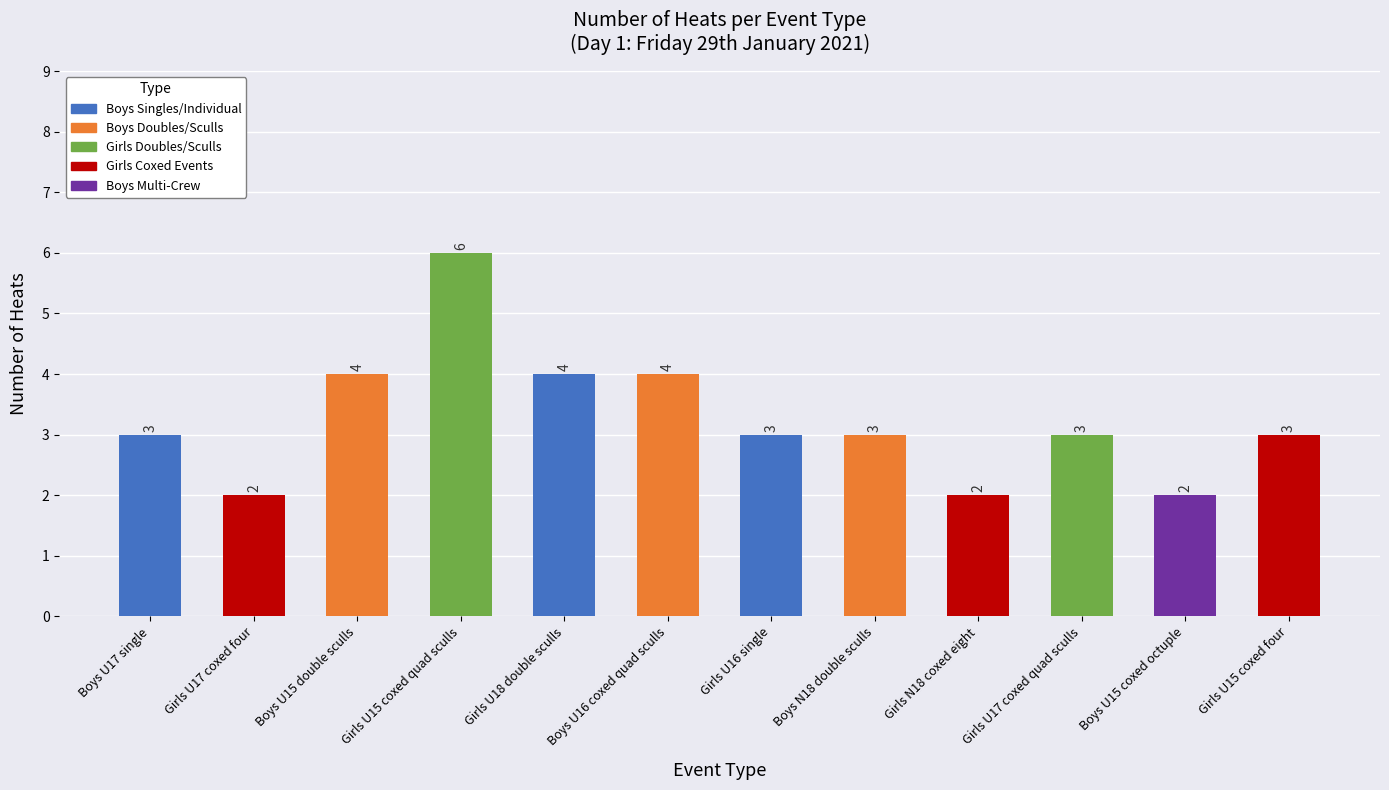

Count the values in the range 3 to 4.

8